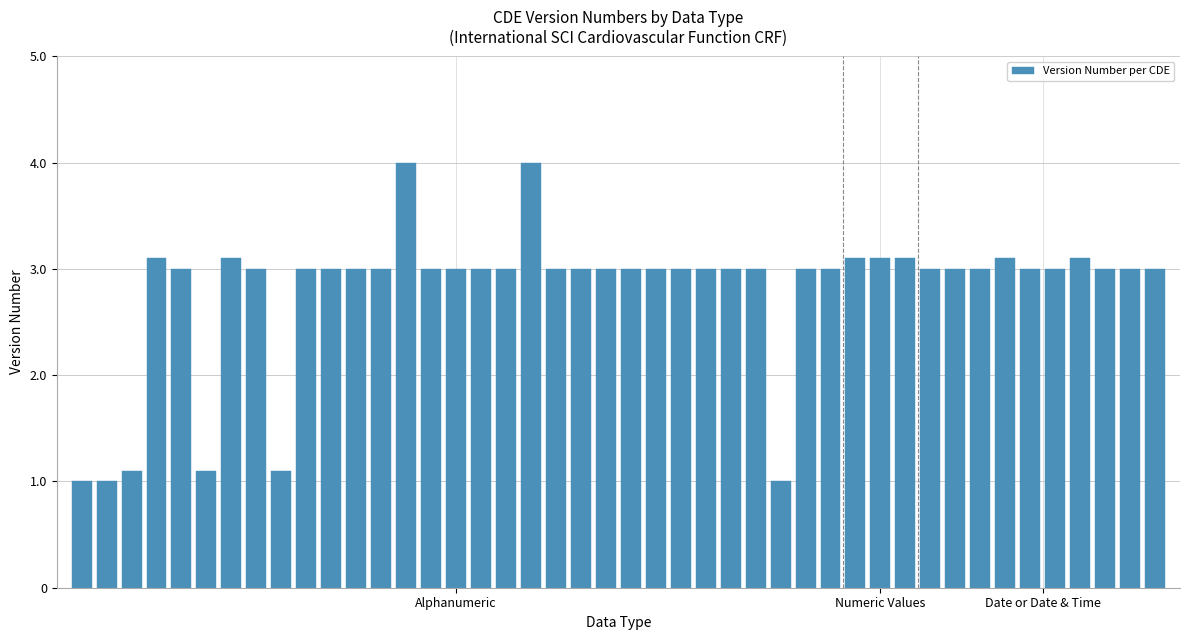

Count the number of data series in this chart.

1